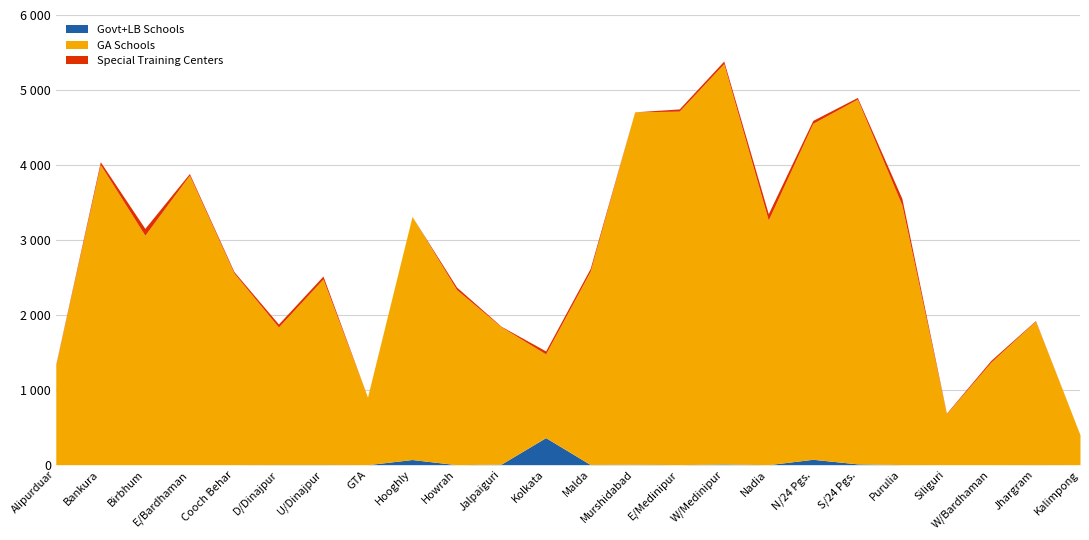

What is the sum of all Govt+LB Schools values?

543